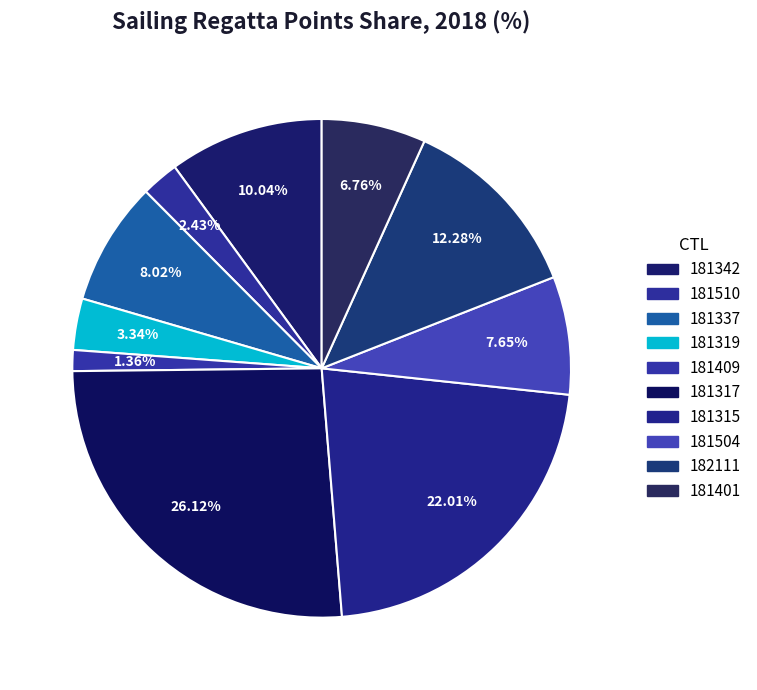

What portion of the pie excludes 181315?

78.0%